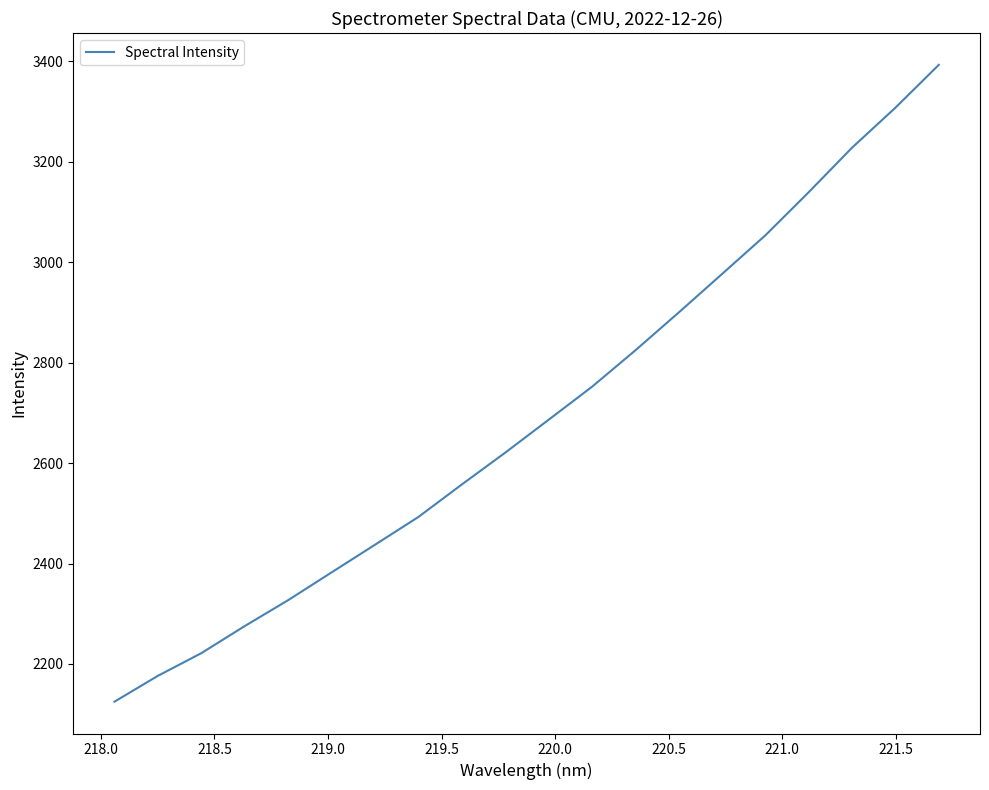

True or false: there are more than 1 points higher than both neighbors.

False